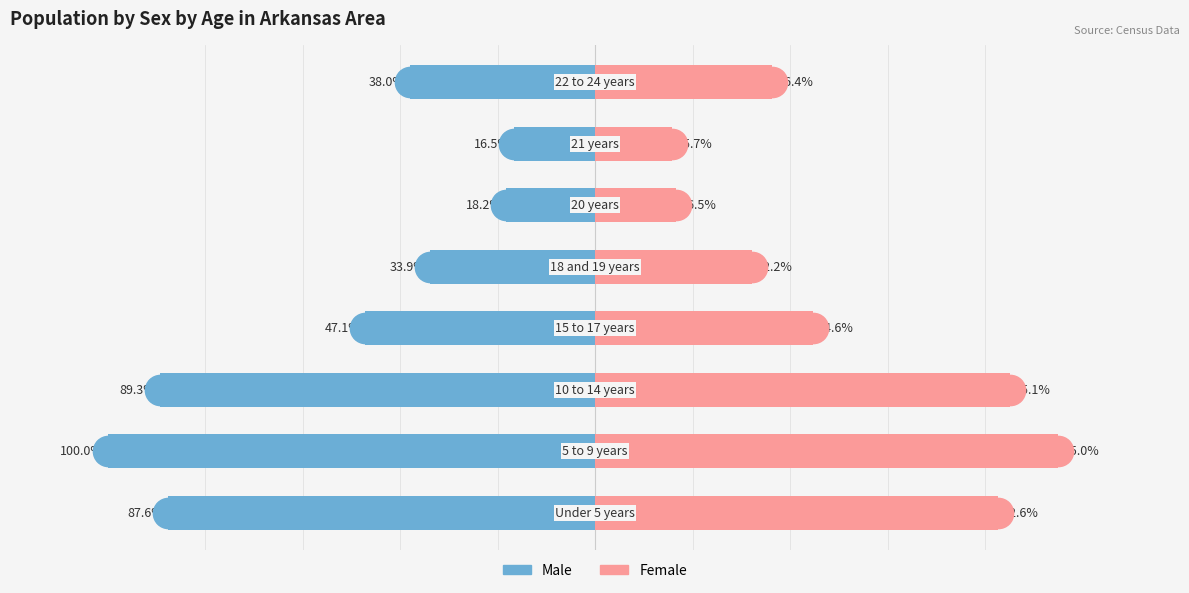

Rank the series by their average value, from lowest to highest.

Male, Female